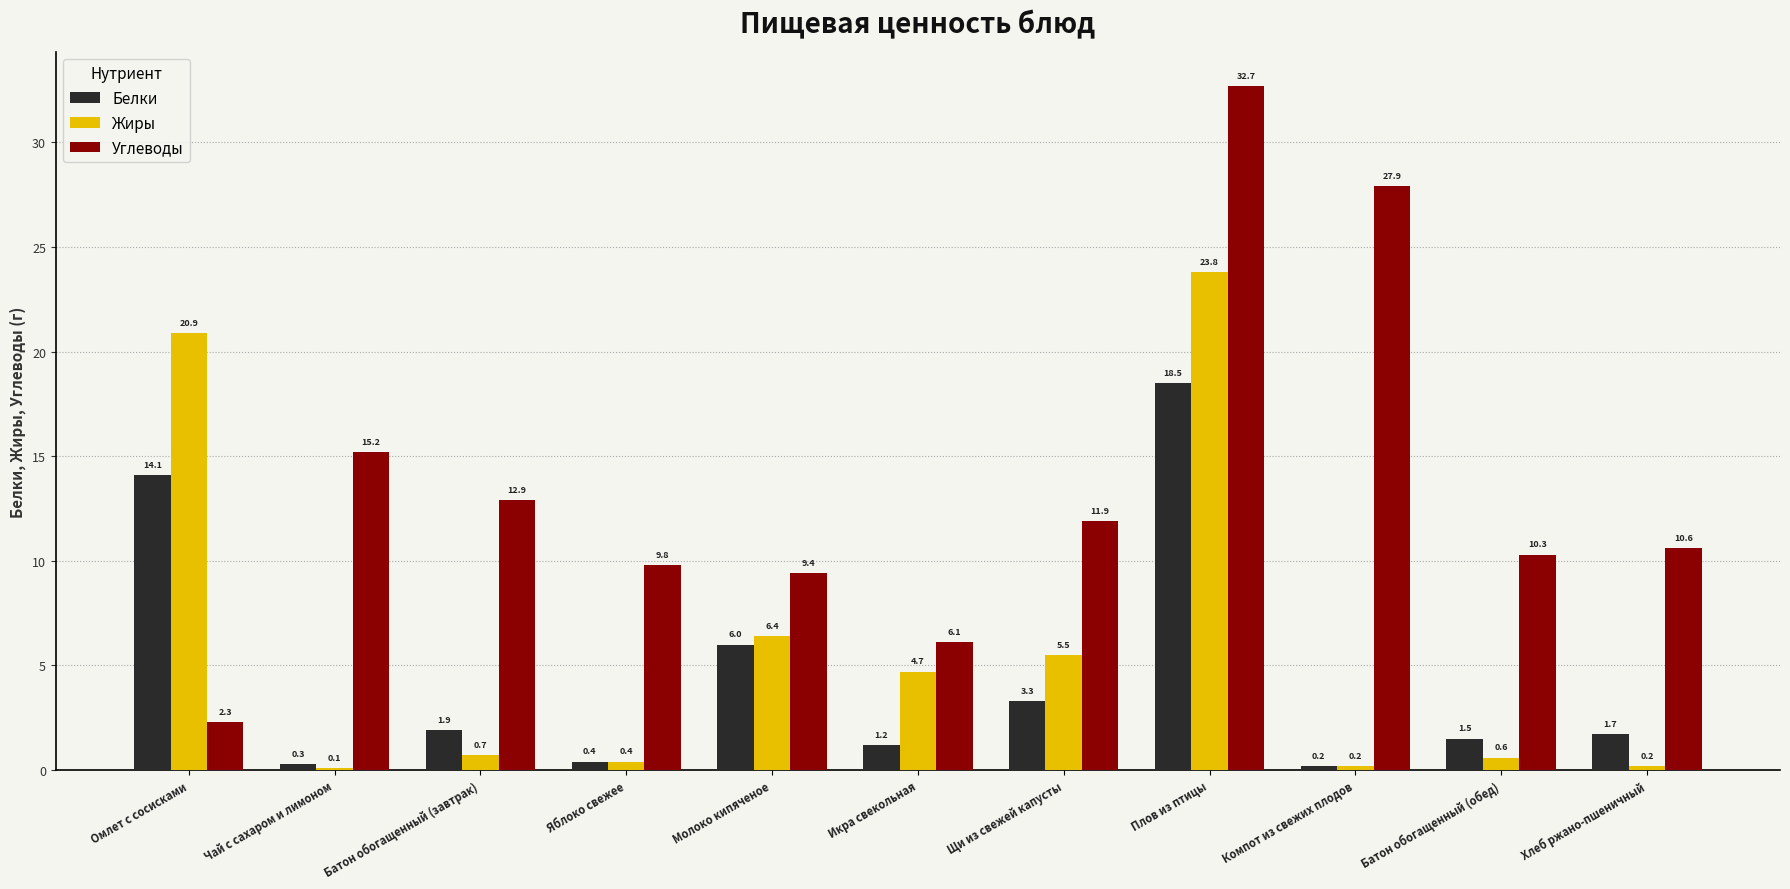

Is the value of Углеводы at Батон обогащенный (обед) greater than the value of Жиры at Щи из свежей капусты?

Yes